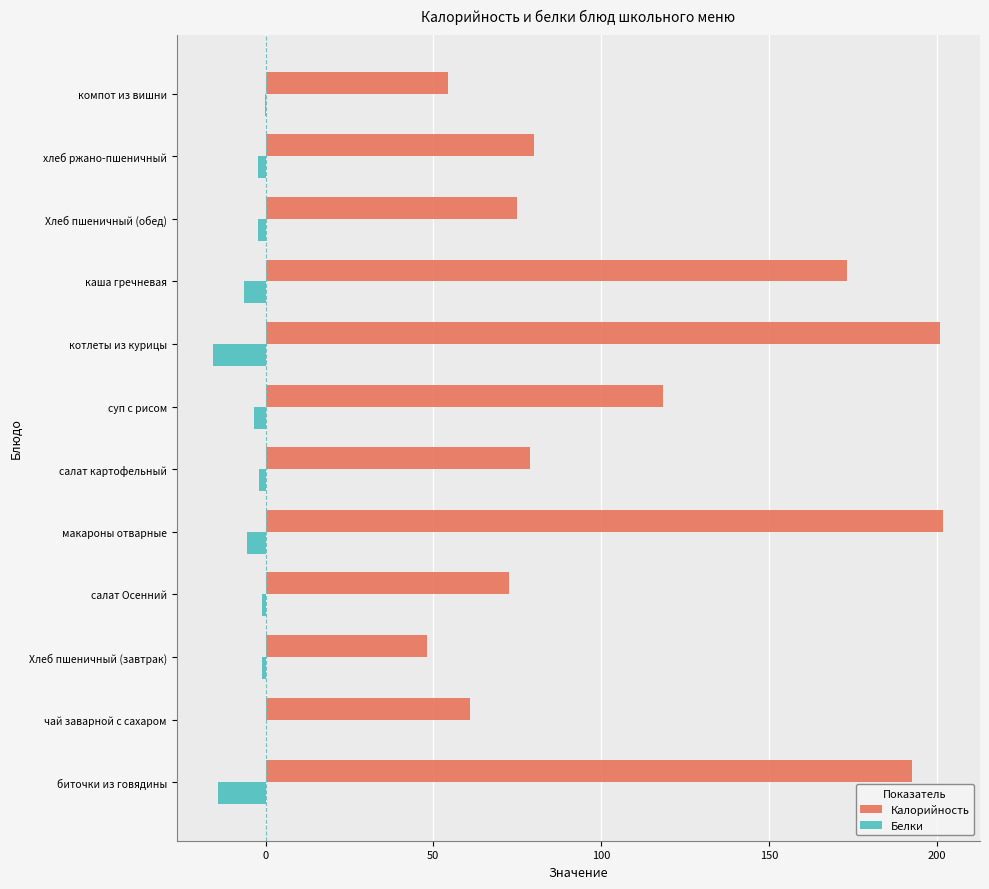

The value of Калорийность at макароны отварные is 353.8. True or false?

False